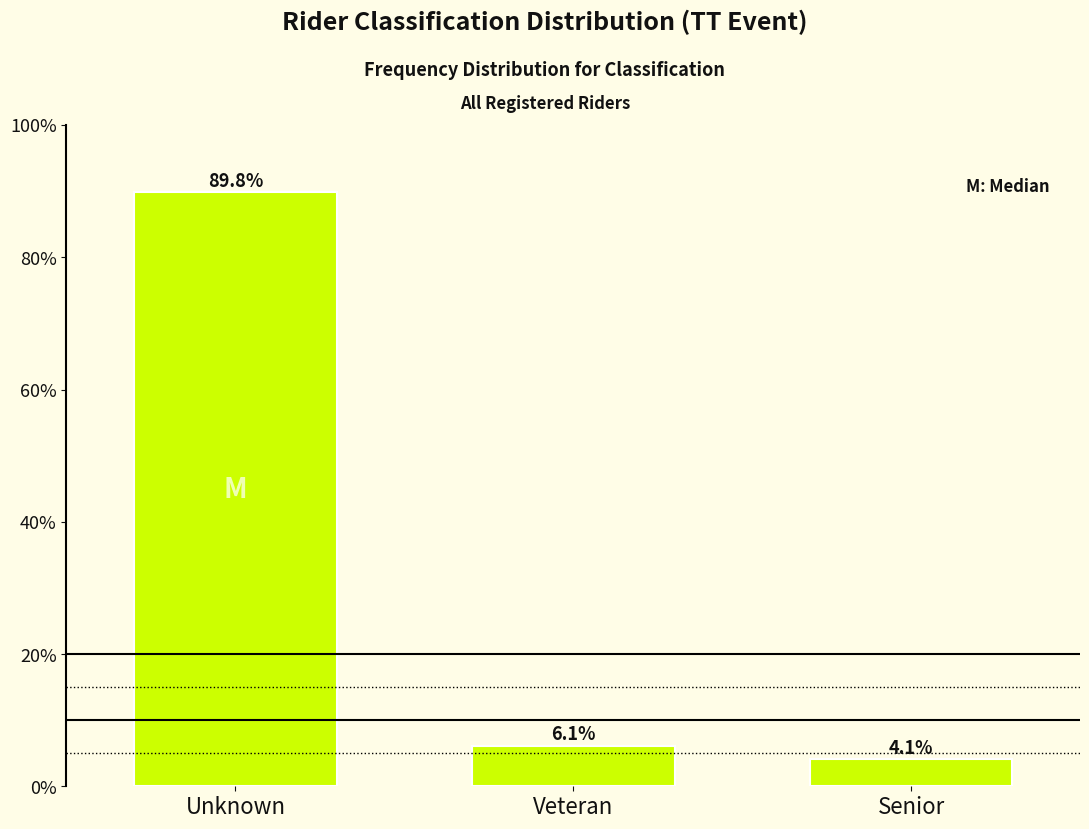

Reading left to right, extract all data points from this chart.

89.8	6.1	4.1